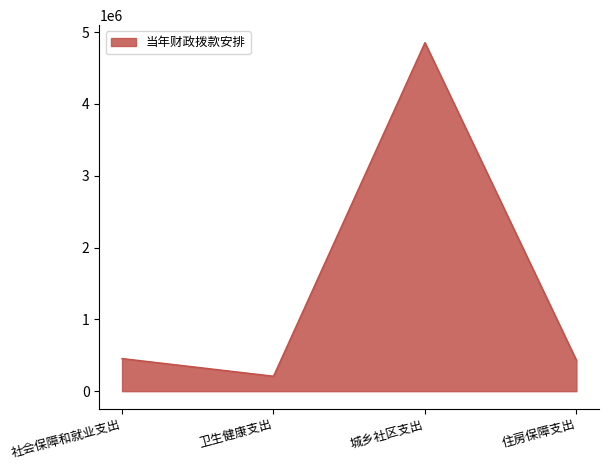

What is the approximate value at 住房保障支出?

431065